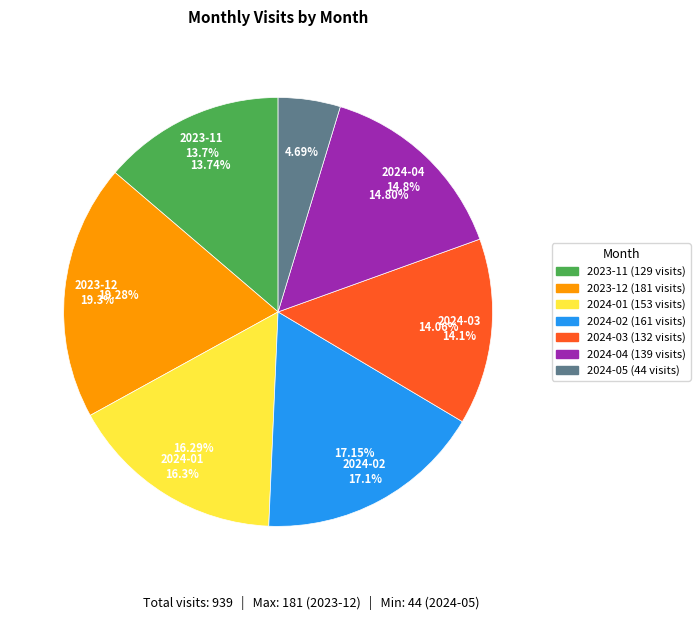

To the nearest percent, what is the average slice percentage?

14%